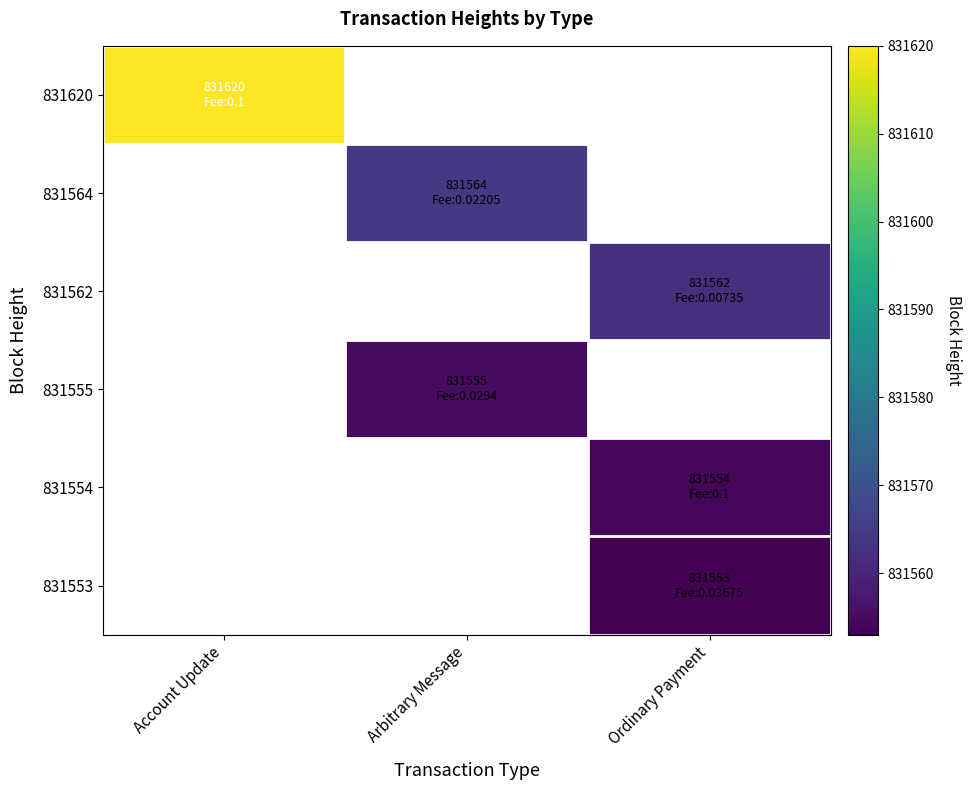

Is the value of 831555 at Arbitrary Message greater than the value of 831554 at Arbitrary Message?

No